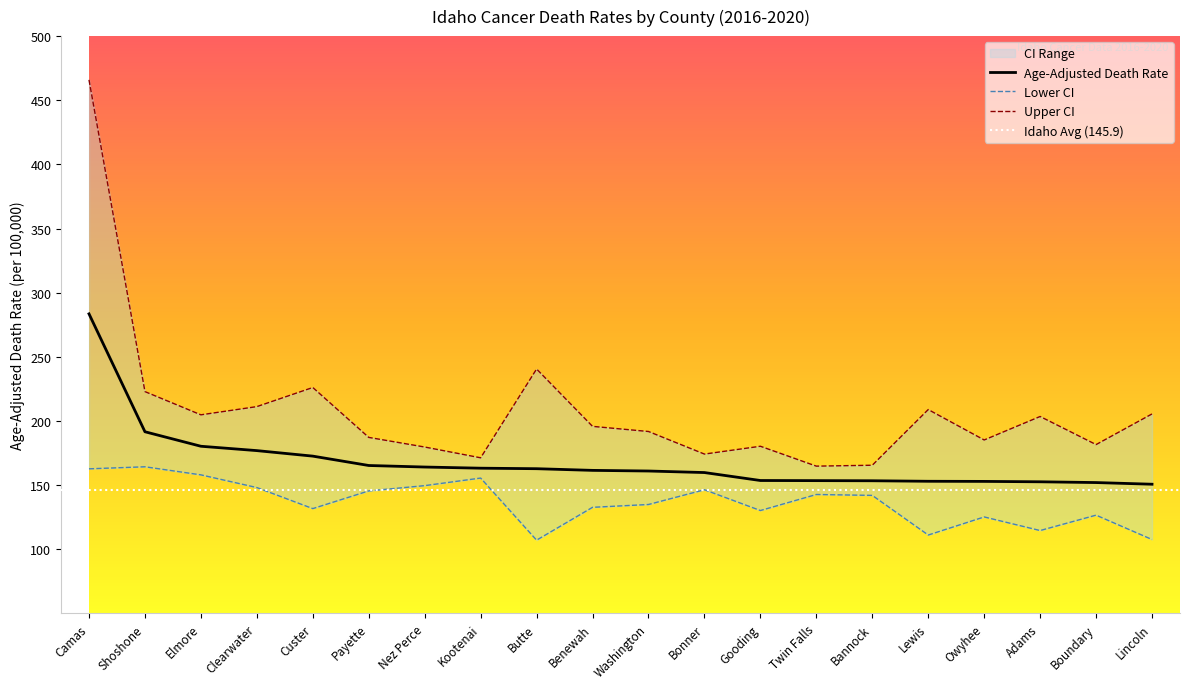

Read the Upper CI value at Elmore.

204.8